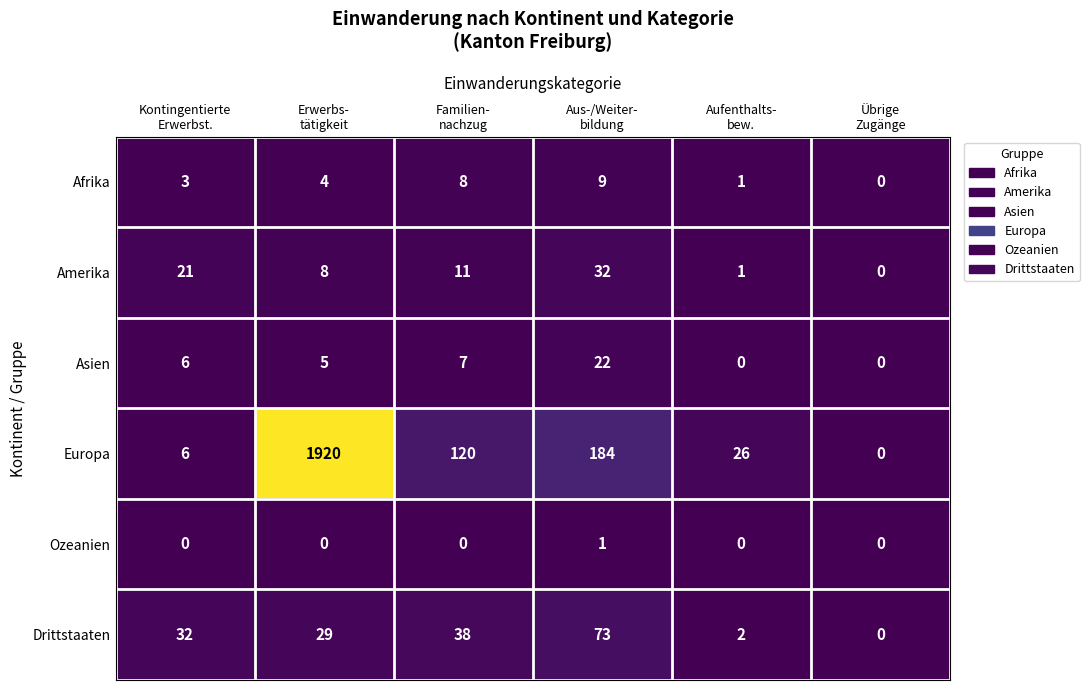

Rank the series by their maximum value, from lowest to highest.

Ozeanien, Afrika, Asien, Amerika, Drittstaaten, Europa